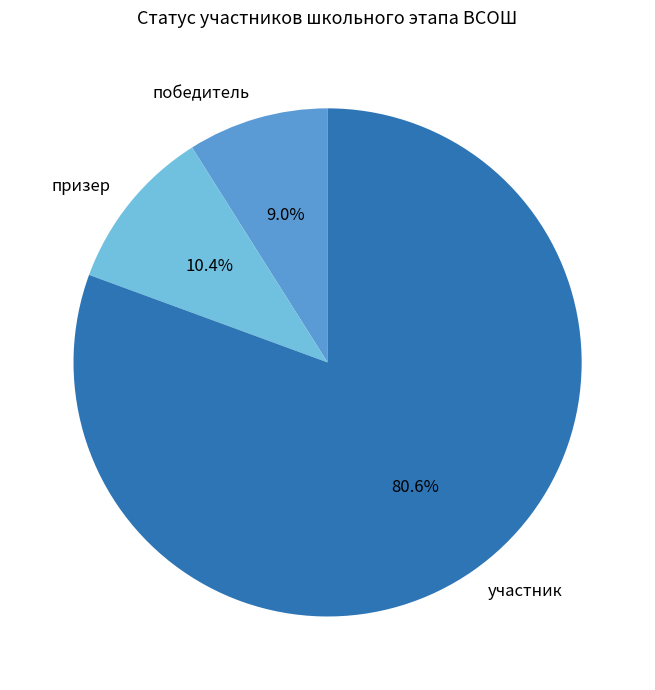

What percentage do призер and победитель together represent?

19.4%